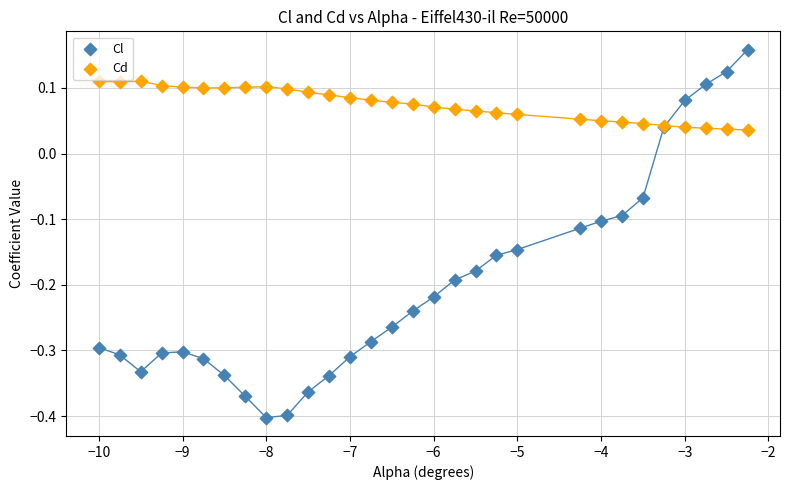

Which series has the widest spread of Y values?

Cl